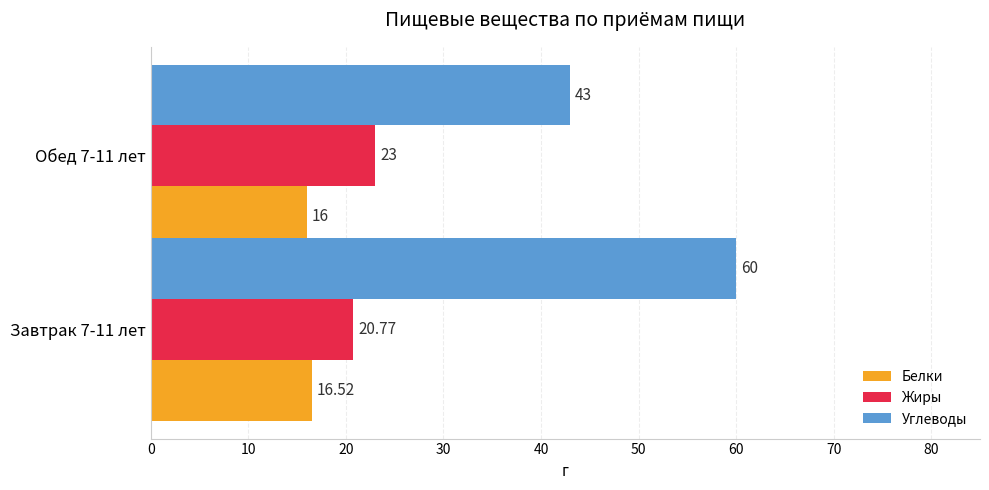

What is the average value of the Углеводы series?

51.5